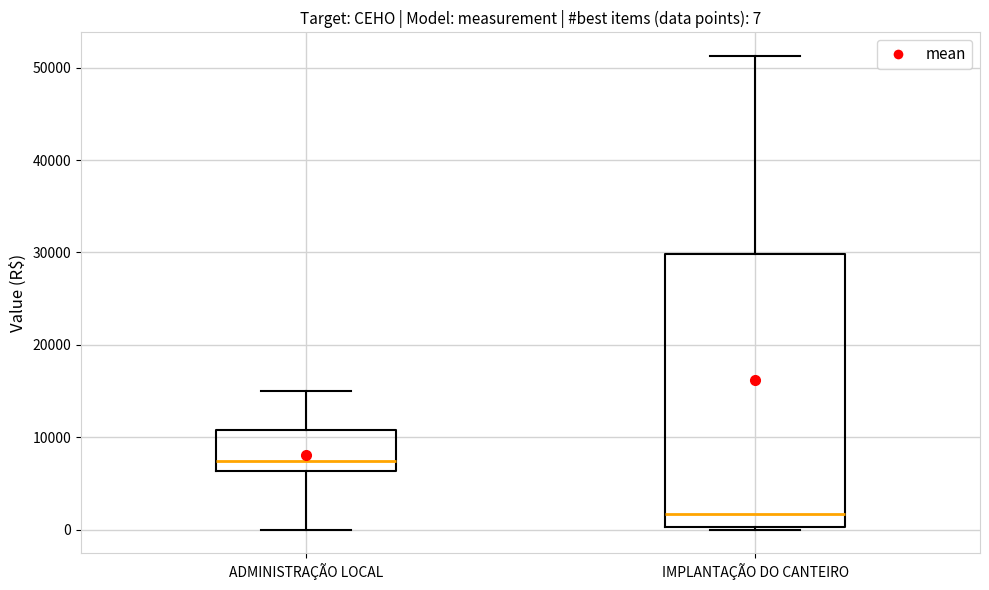

Which box's median line is the lowest?

IMPLANTAÇÃO DO CANTEIRO